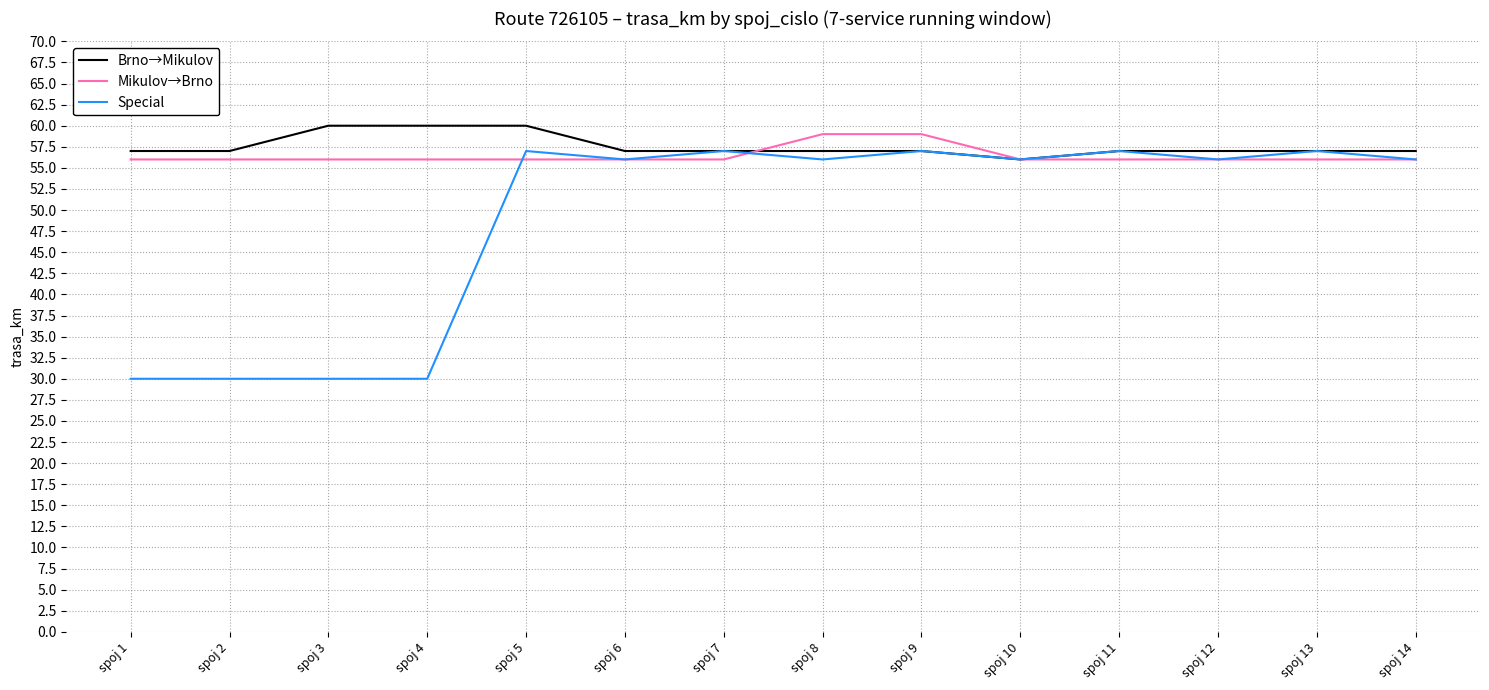

The Special series shows 83 at spoj 7. True or false?

False